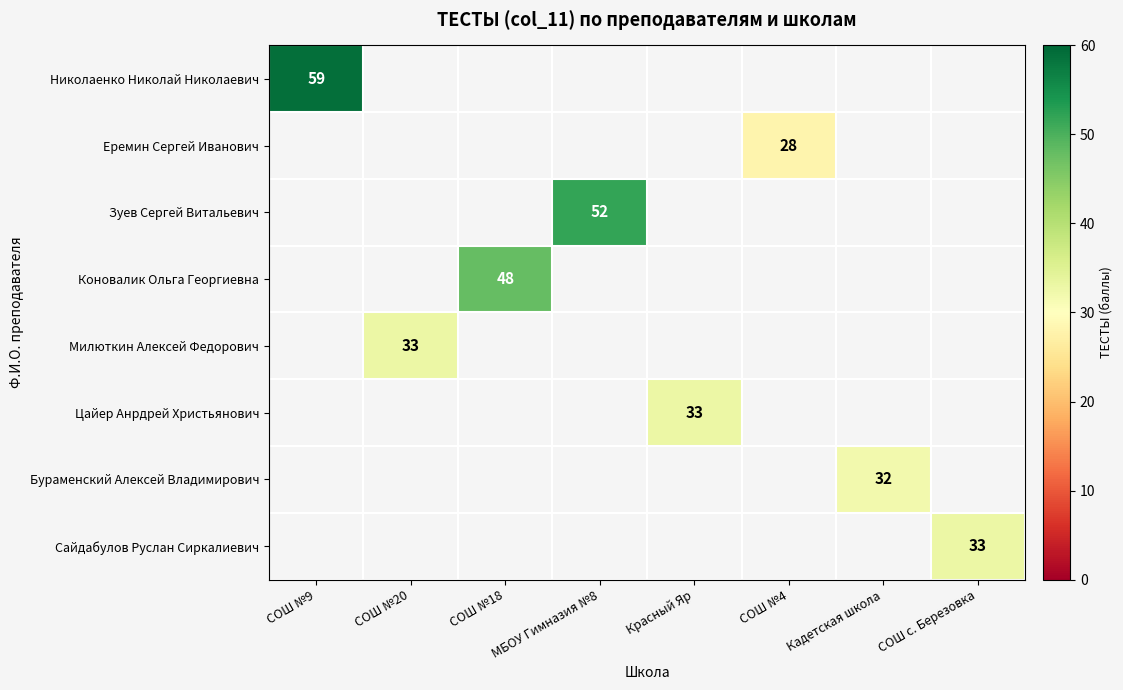

List the labels in order of Еремин Сергей Иванович value, largest first.

СОШ №9, СОШ №20, СОШ №18, МБОУ Гимназия №8, Красный Яр, СОШ №4, Кадетская школа, СОШ с. Березовка